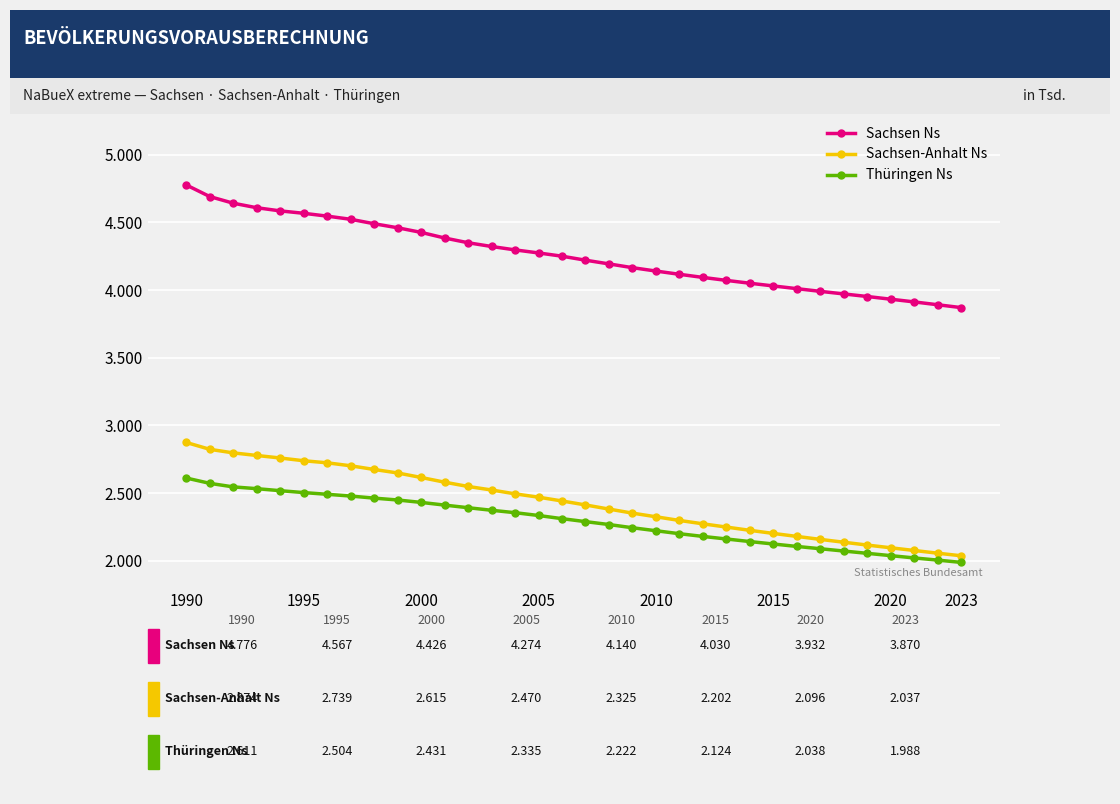

True or false: Sachsen Ns and Thüringen Ns cross at least once.

False